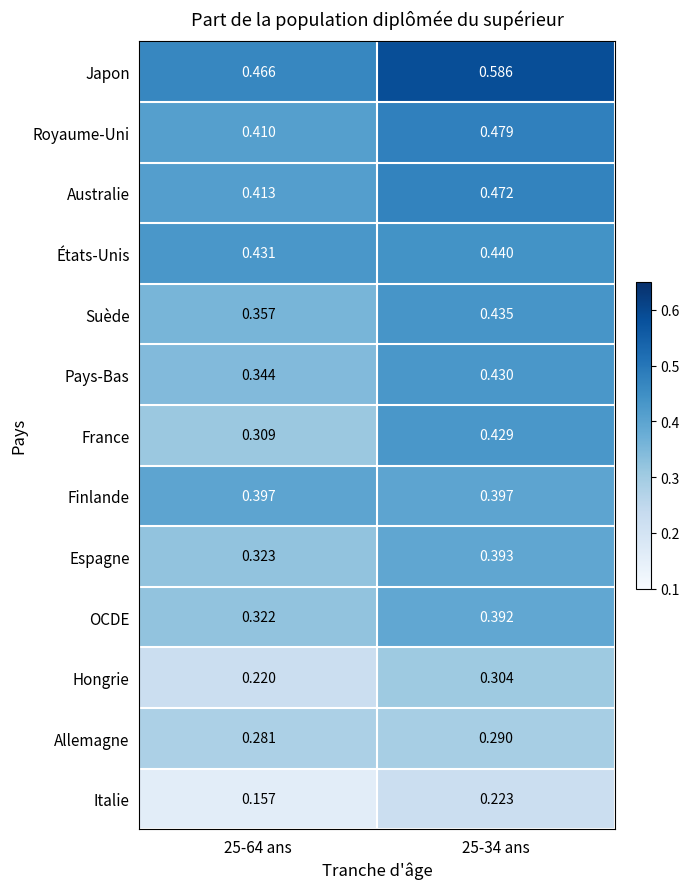

Count the number of data series in this chart.

13